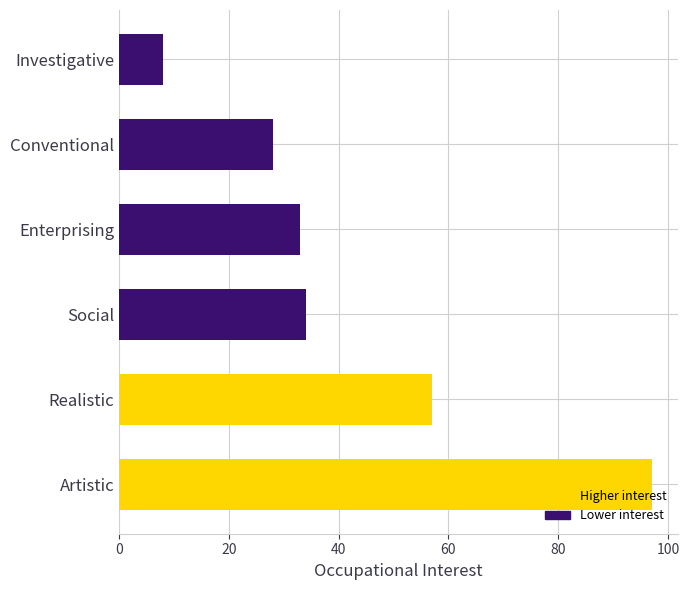

At which label is the value closest to 52?

Realistic